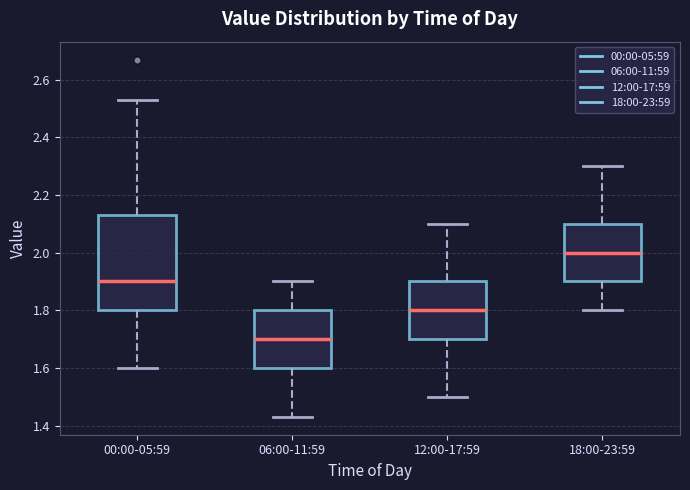

Reading left to right, transcribe this box plot: for each box, give where its median line is, the range the box spans, and where its two whiskers end, as read against the y-axis. The values are not printed on the chart, so give them approximately, as read against the axis.

00:00-05:59: median 1.90, box 1.80 to 2.14, whiskers 1.60 to 2.54
06:00-11:59: median 1.70, box 1.60 to 1.80, whiskers 1.44 to 1.90
12:00-17:59: median 1.80, box 1.70 to 1.90, whiskers 1.50 to 2.10
18:00-23:59: median 2.00, box 1.90 to 2.10, whiskers 1.80 to 2.30